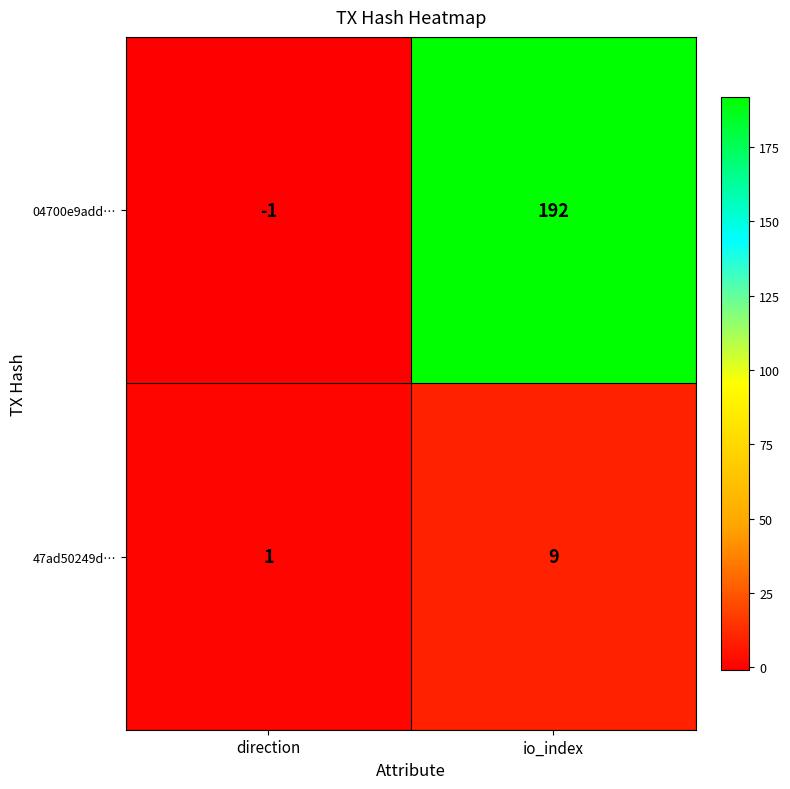

Reading left to right, transcribe all the data shown in this chart.

04700e9add…: direction=-1	io_index=192
47ad50249d…: direction=1	io_index=9